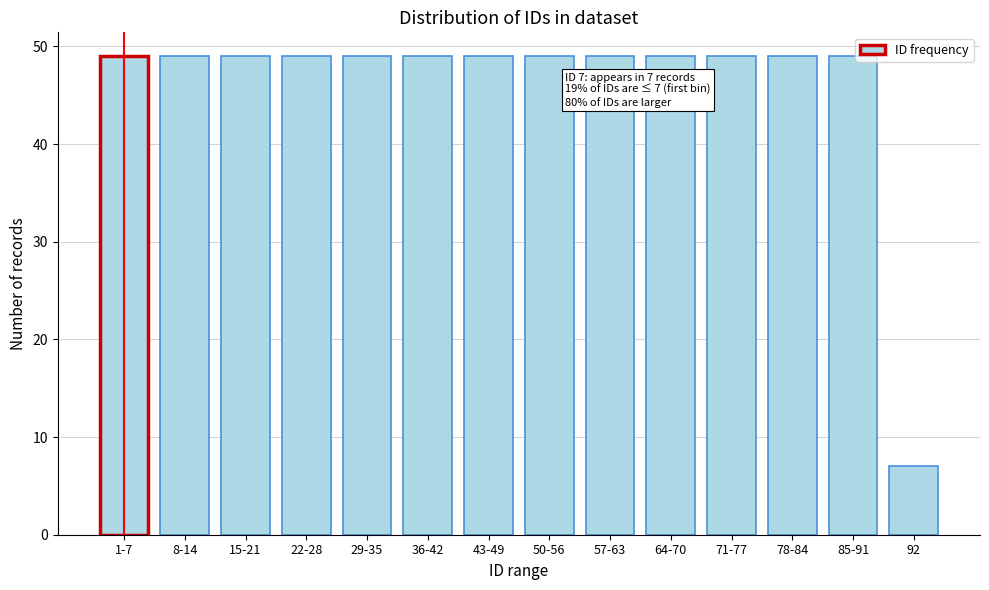

Reading right to left, transcribe all the data shown in this chart.

7	49	49	49	49	49	49	49	49	49	49	49	49	49